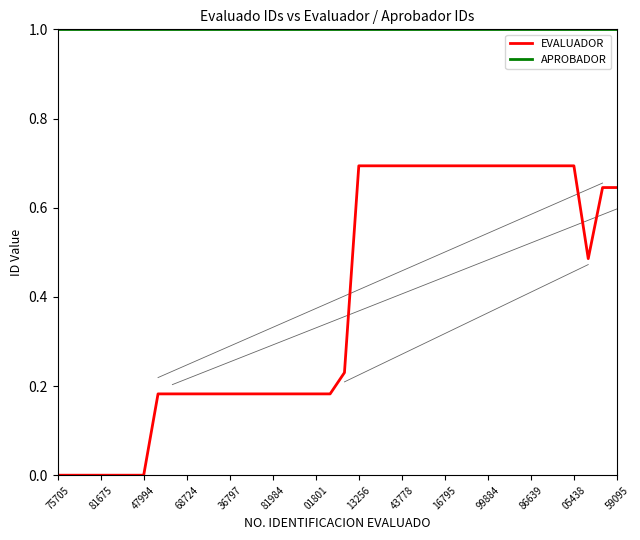

Which series has the largest range (max minus min)?

EVALUADOR